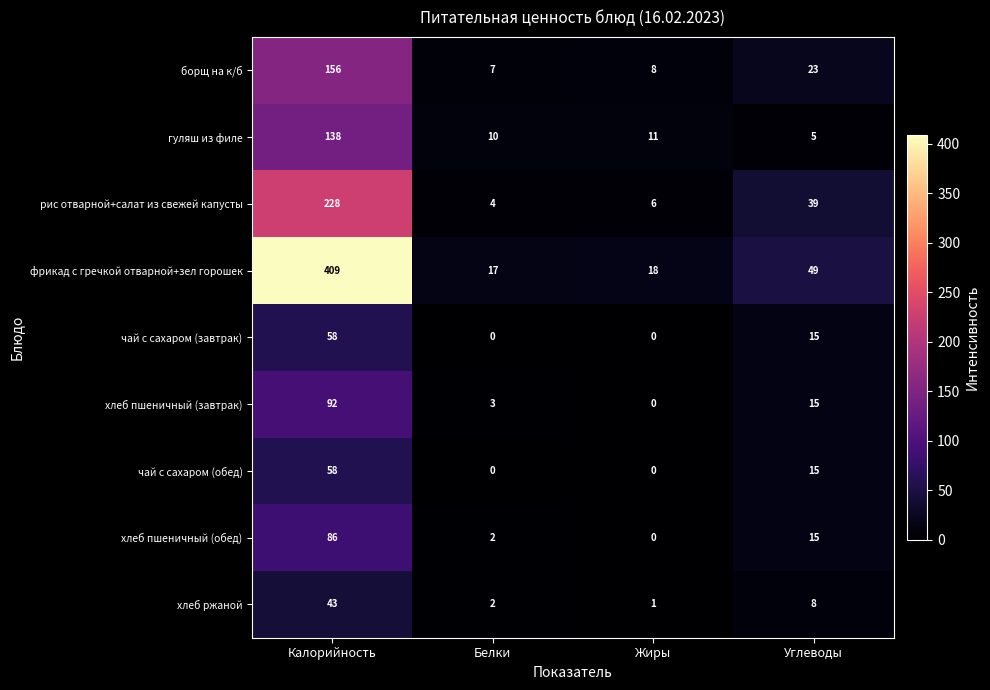

The value of борщ на к/б at Жиры is 8. True or false?

True